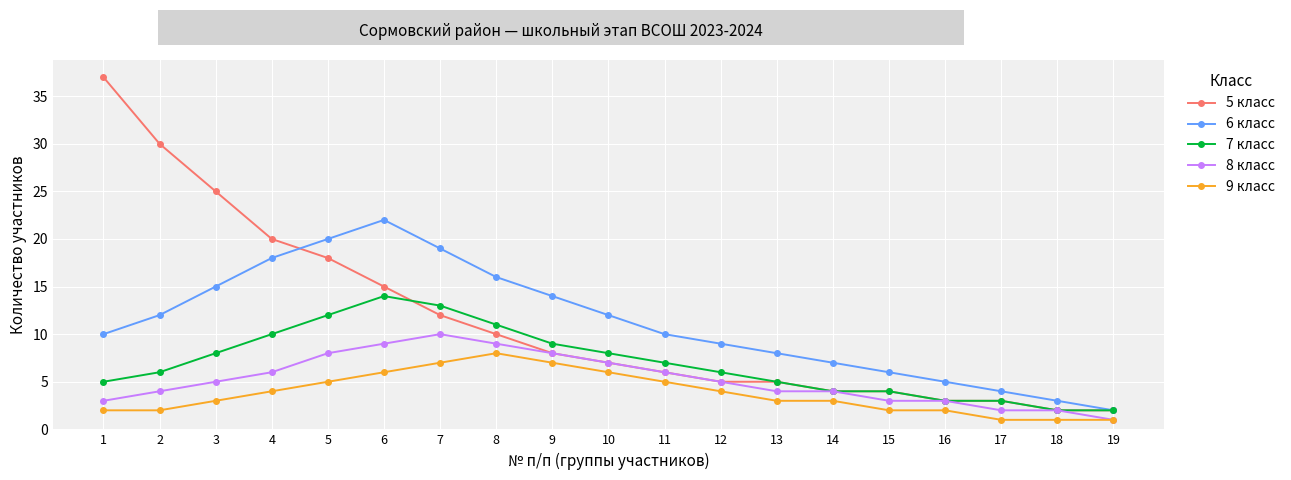

What is the difference between the maximum and second lowest values in the 8 класс series?

8